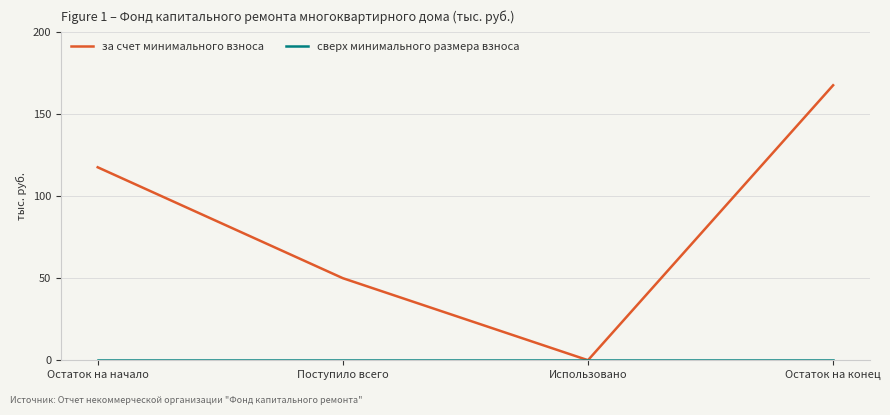

List the labels in order of за счет минимального взноса value, smallest first.

Использовано, Поступило всего, Остаток на начало, Остаток на конец